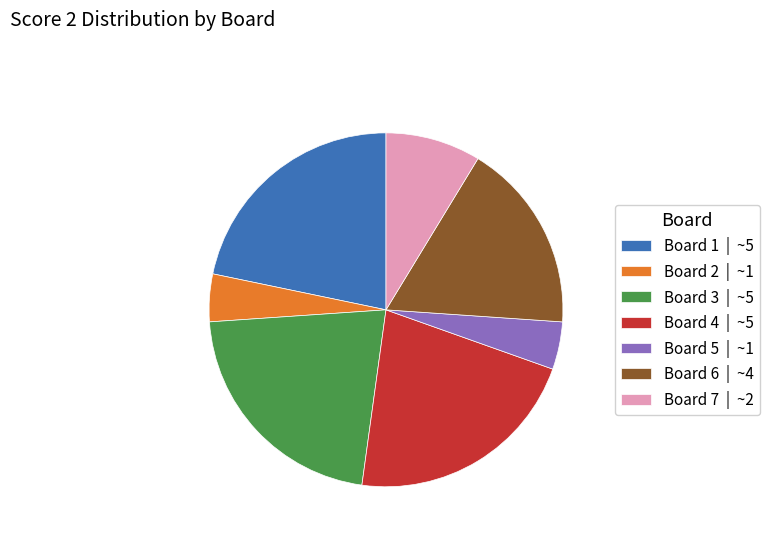

Does any single category account for the majority?

No